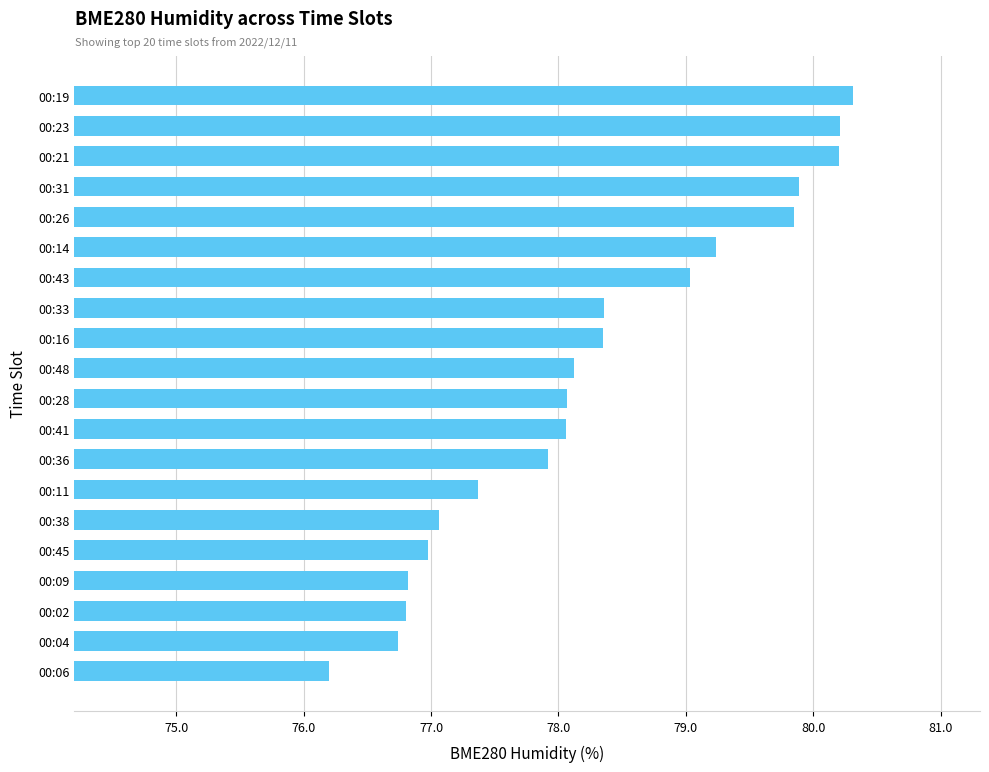

What is the sum of all values?

1565.6